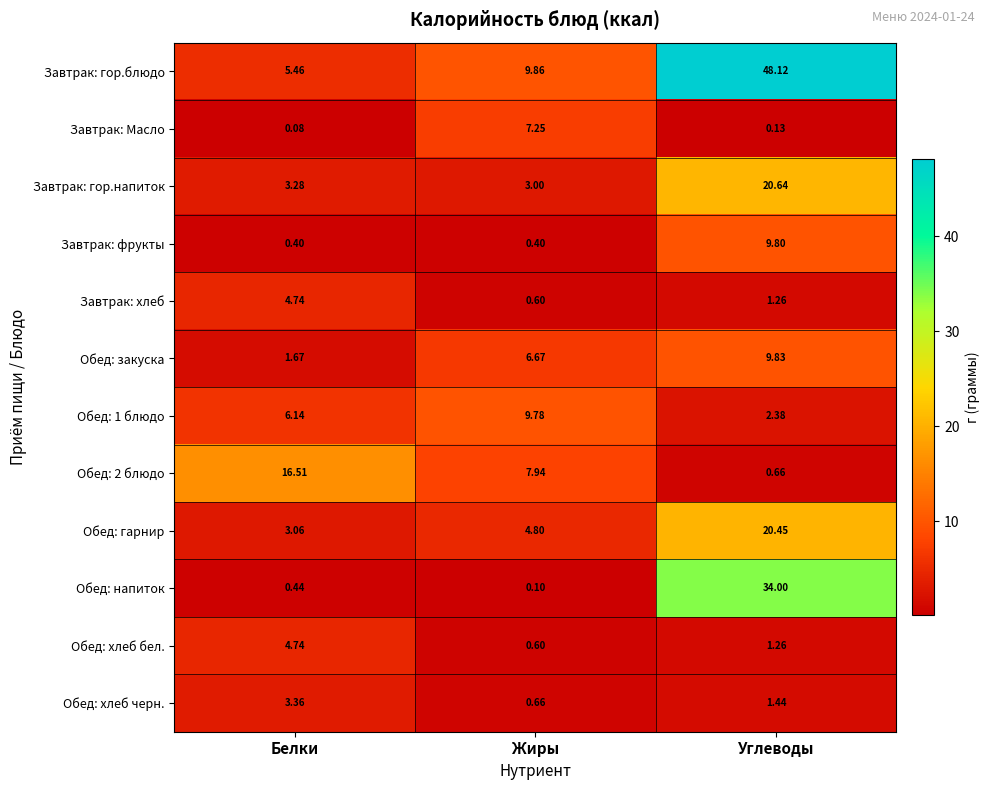

Which category has the lowest value in the Обед: 1 блюдо series?

Углеводы